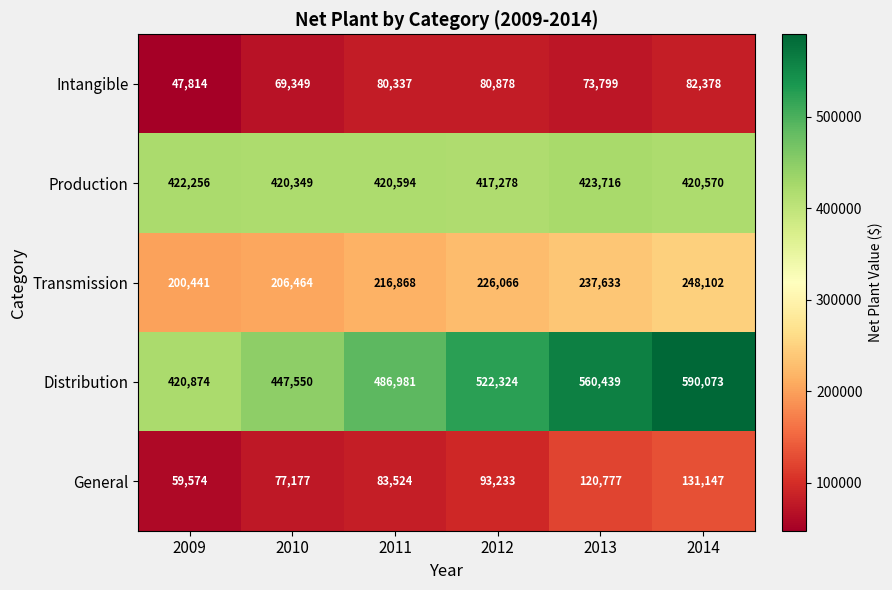

At which category is the sum across all series the highest?

2014